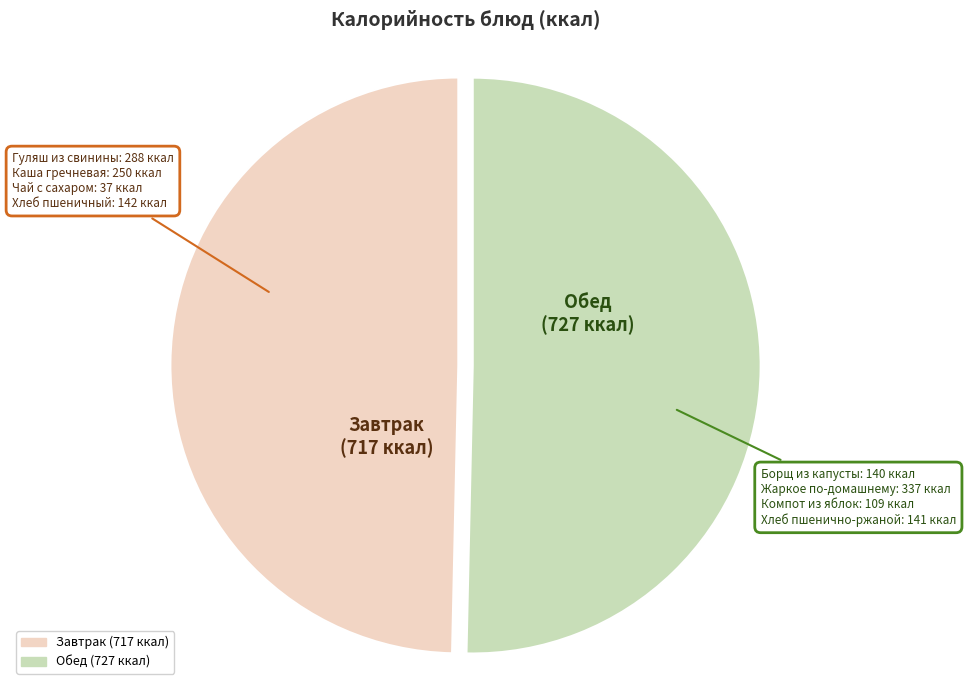

Does any single category account for the majority?

Yes